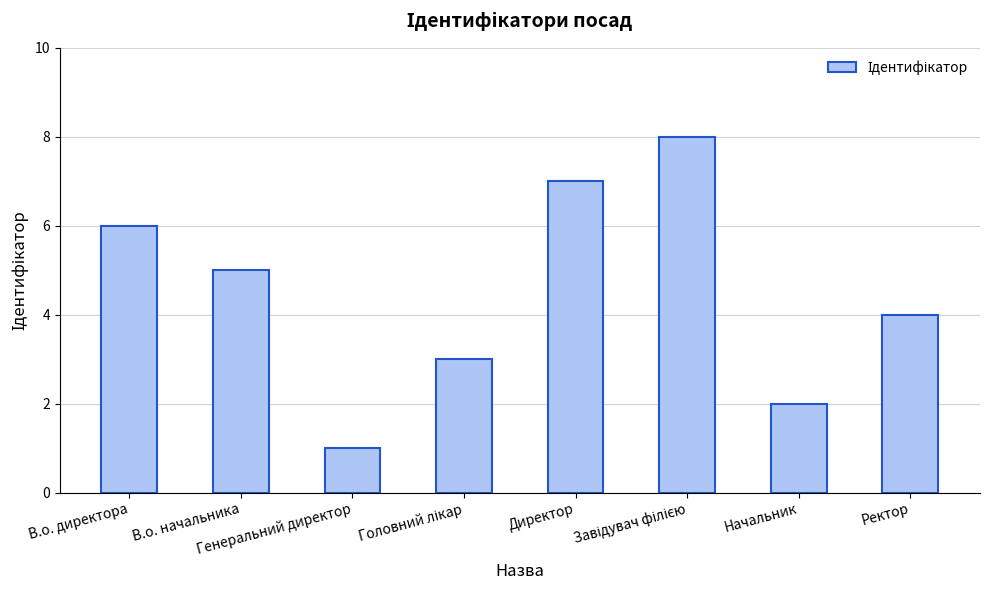

What is the difference between the maximum and second lowest values?

6